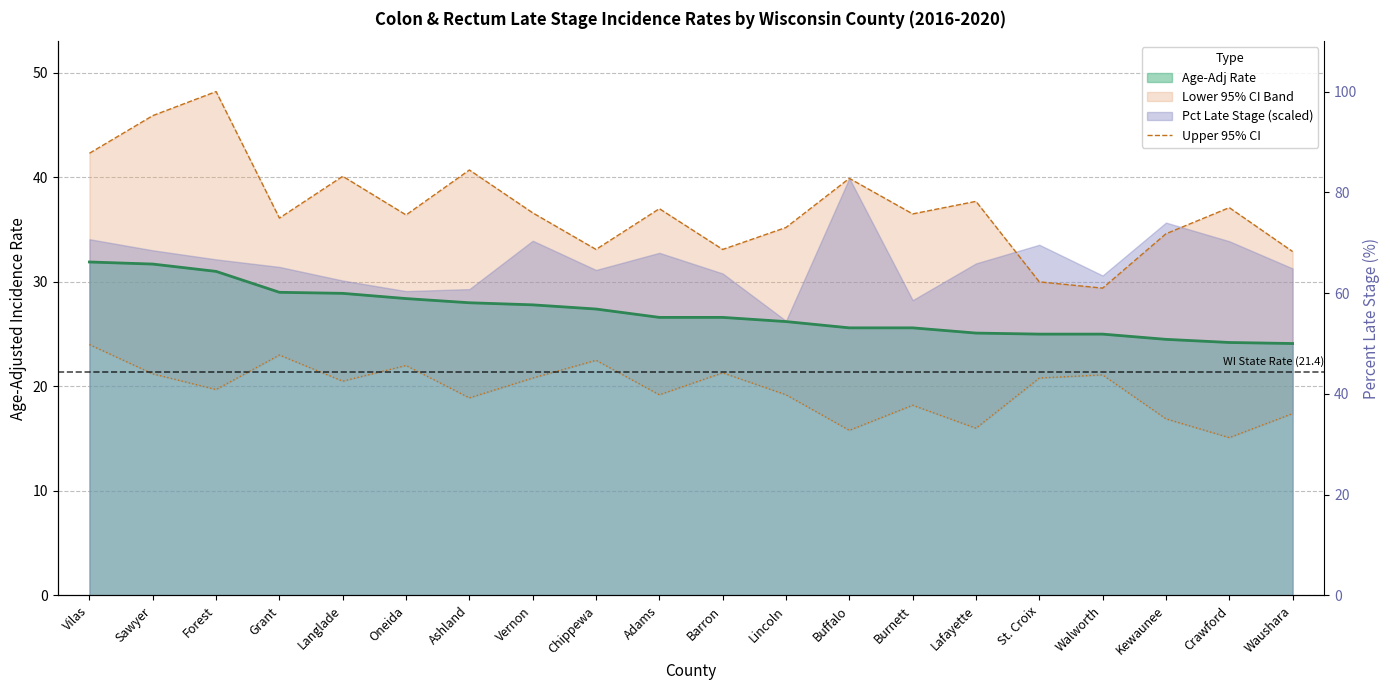

What is the label of the 15th point from the right?

Oneida